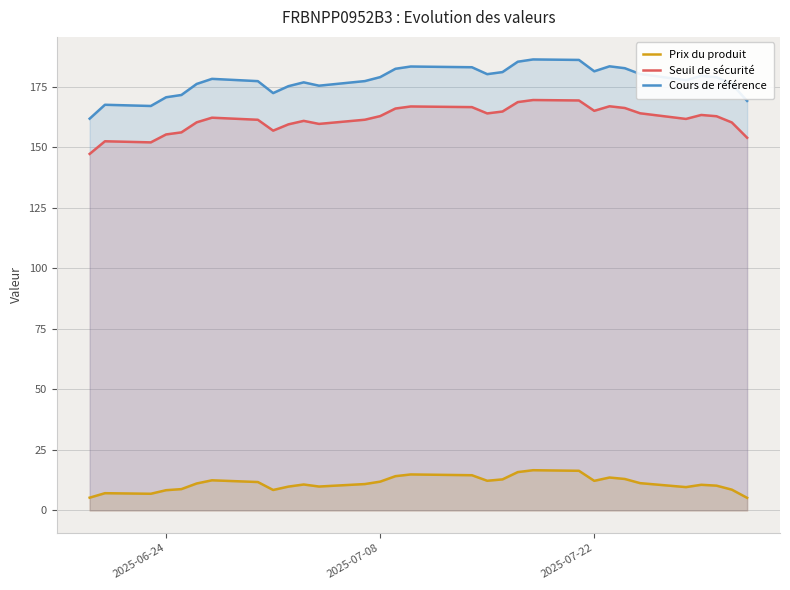

Which series has the largest range (max minus min)?

Cours de référence